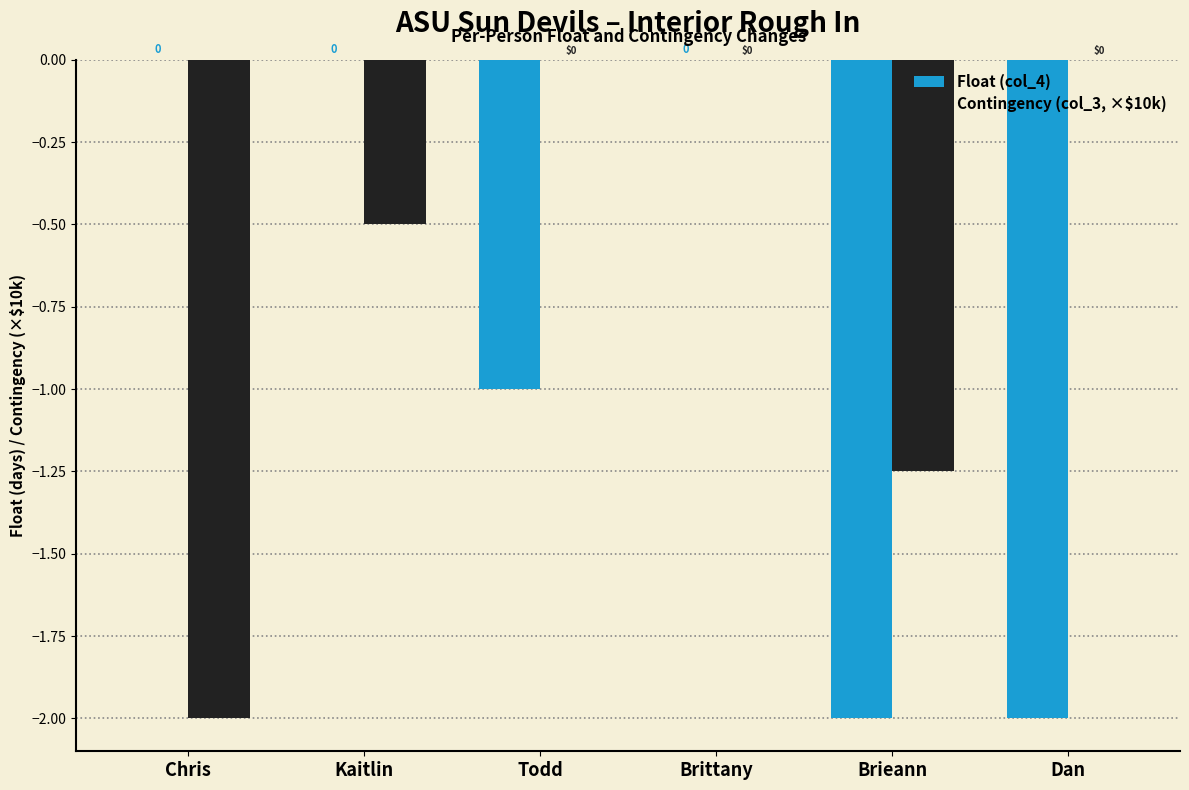

Read the Float (col_4) value at Todd.

-1.0